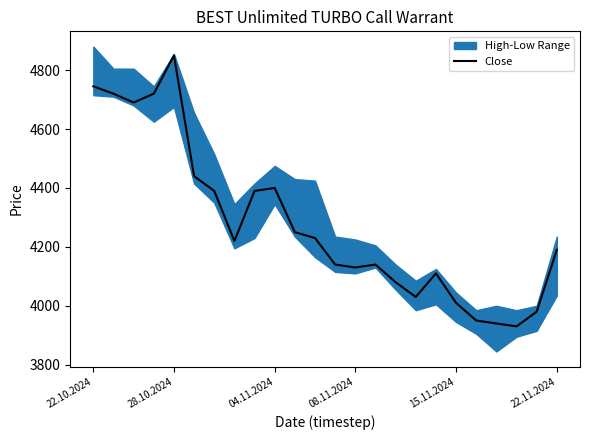

Reading right to left, list all the values displayed in this chart.

4190	3980	3930	3940	3950	4010	4110	4030	4080	4140	4130	4140	4230	4250	4400	4390	4220	4390	4440	4850	4720	4690	4720	4745